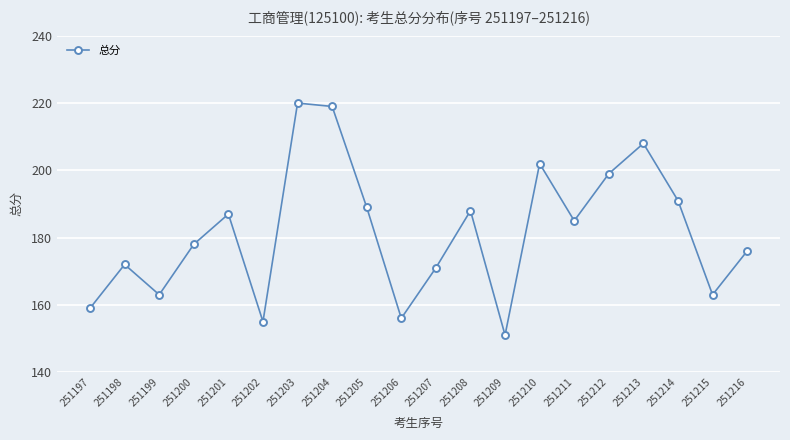

How many interior local peaks (higher than both neighbors) does the data have?

6